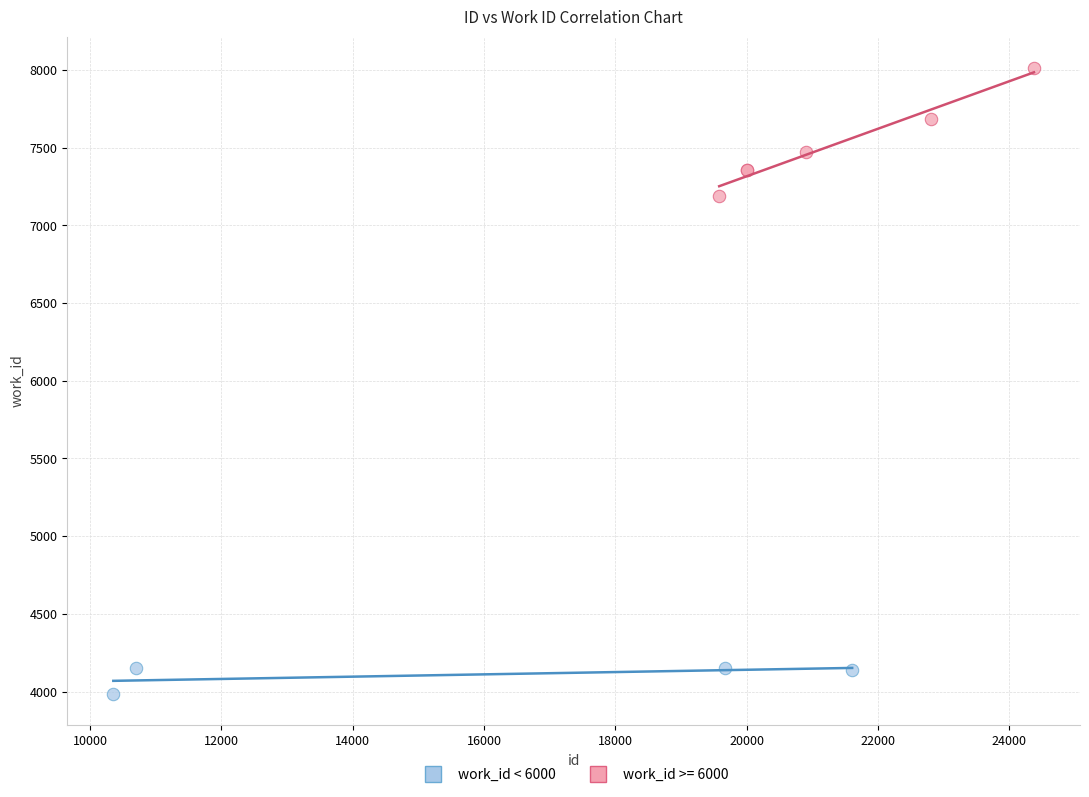

Which series contains the lowest Y value?

work_id < 6000